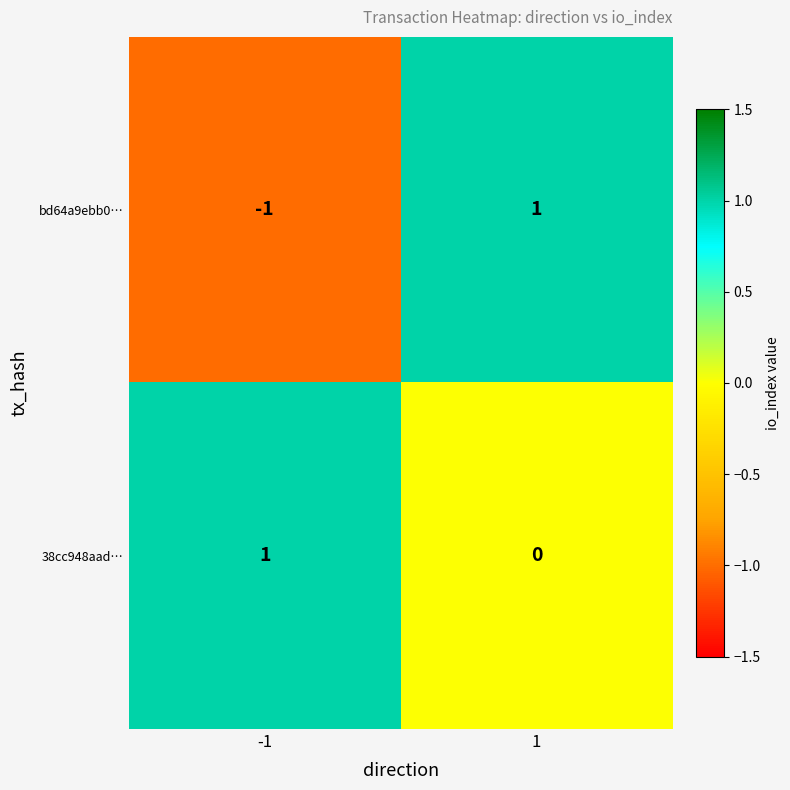

Which series has the largest total across all categories?

38cc948aad…